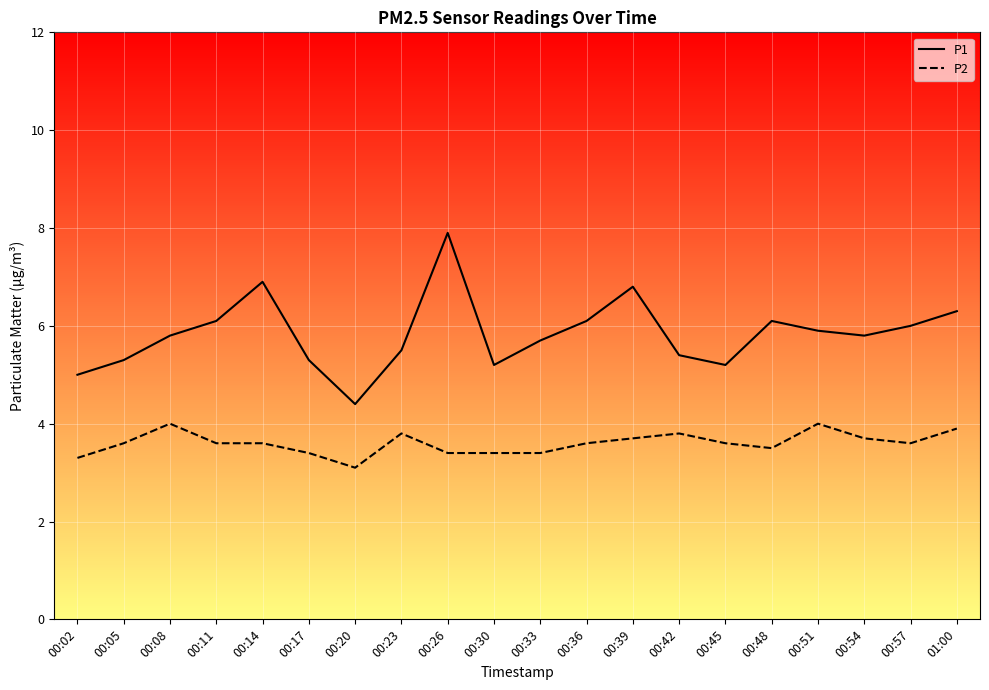

True or false: P1 and P2 cross at least once.

False